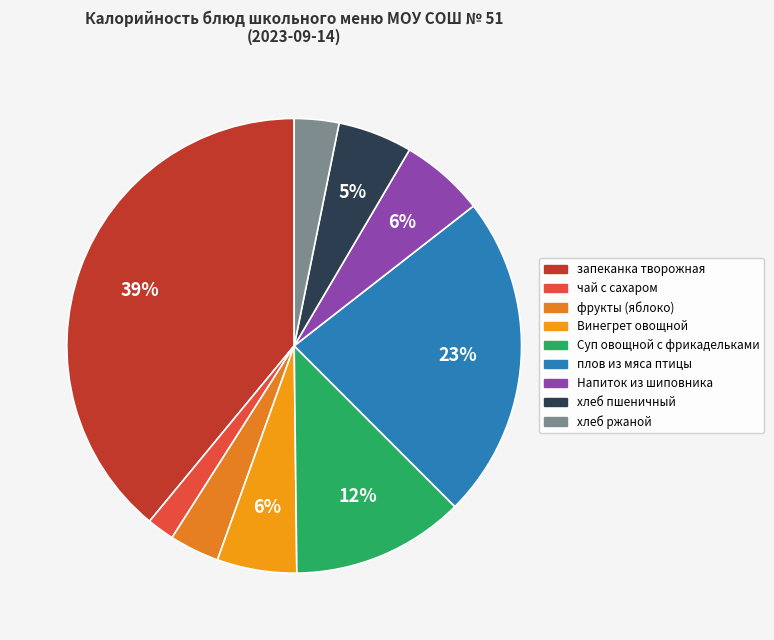

What is the smallest slice in the pie chart?

чай с сахаром